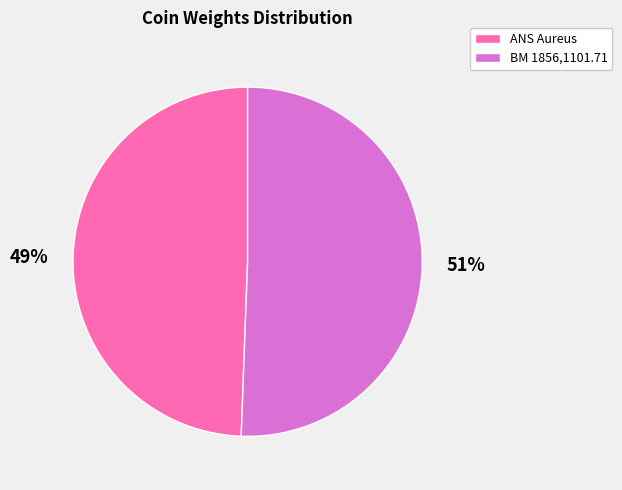

To the nearest percent, what portion does ANS Aureus represent?

49%